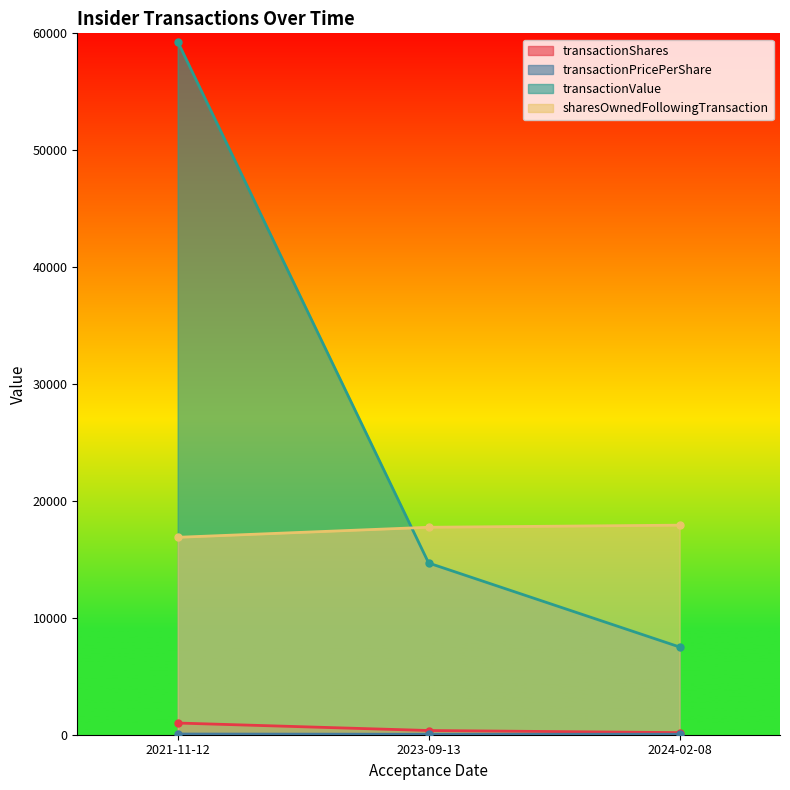

Which label corresponds to the smallest value in the chart?

2023-09-13